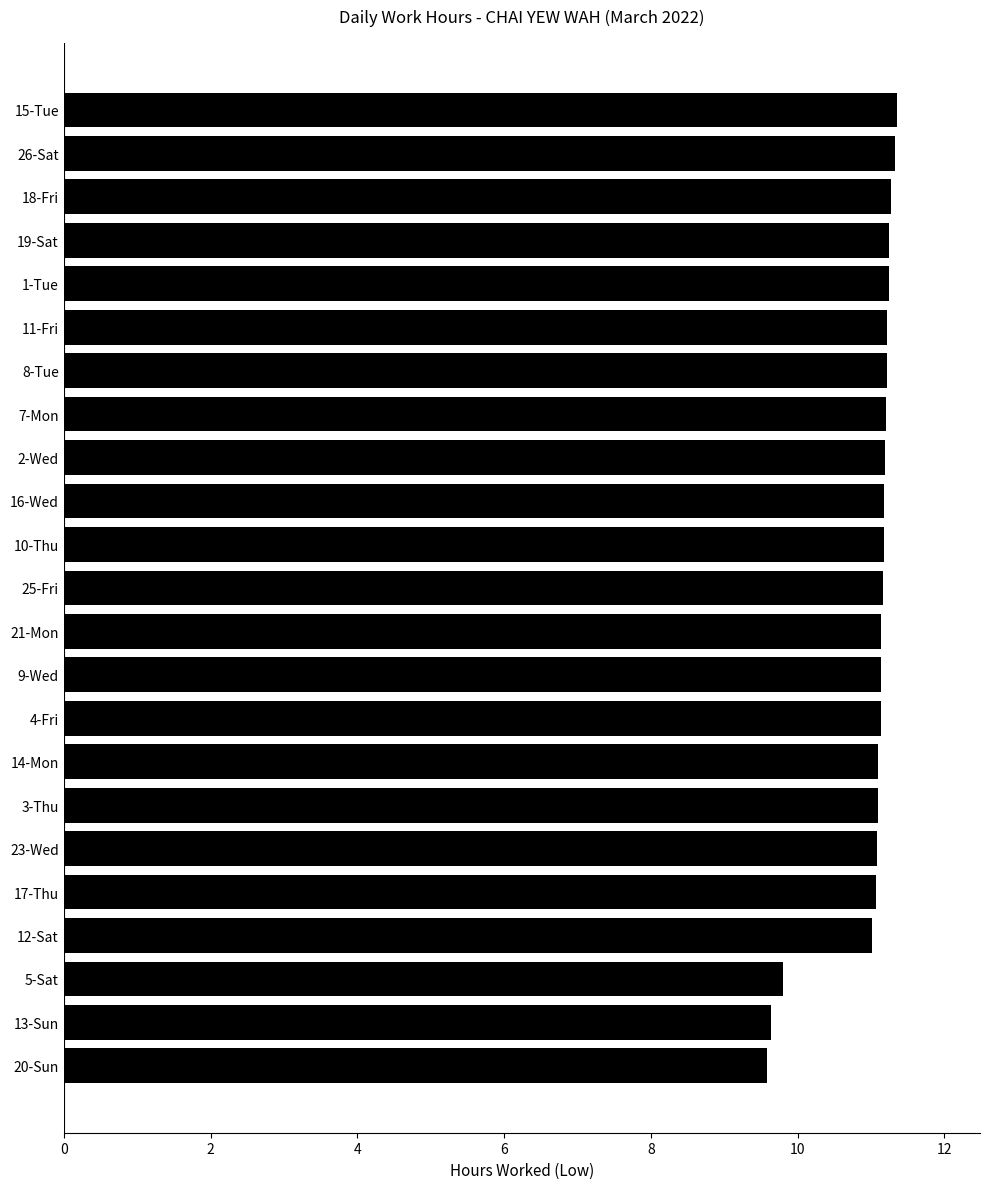

Is it true that the value at 7-Mon is 11.2?

True